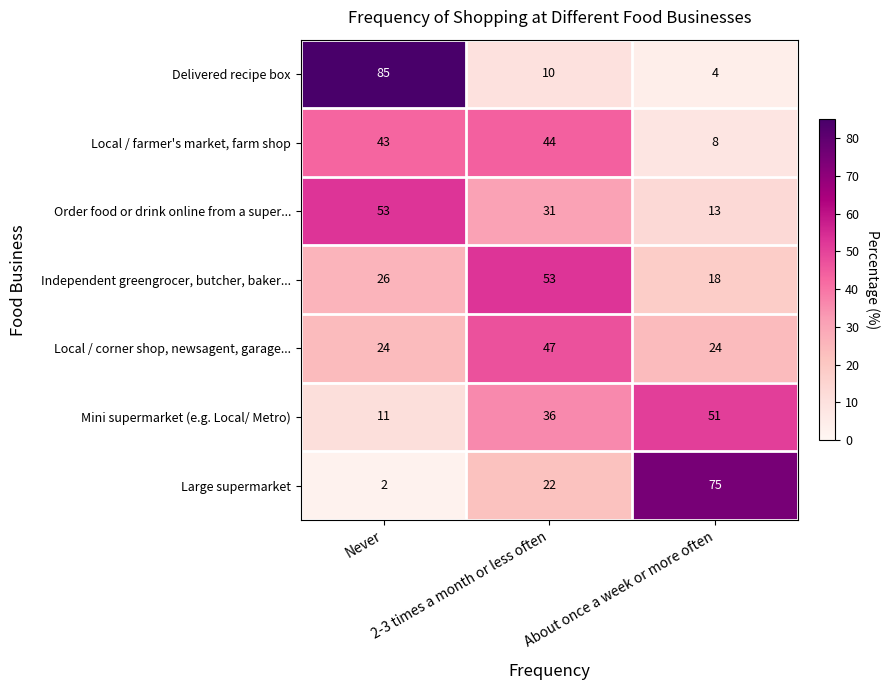

At how many categories does at least one series exceed 45?

3